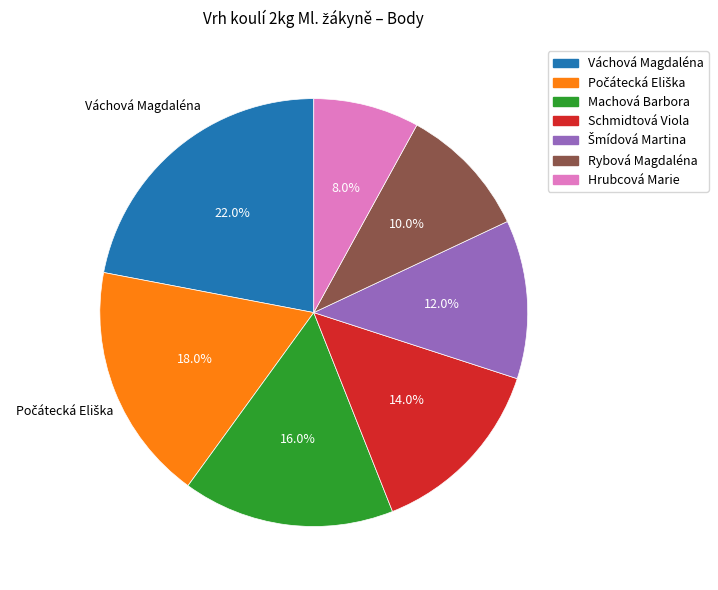

To the nearest percent, what is the difference between the largest and smallest slice percentages?

14%